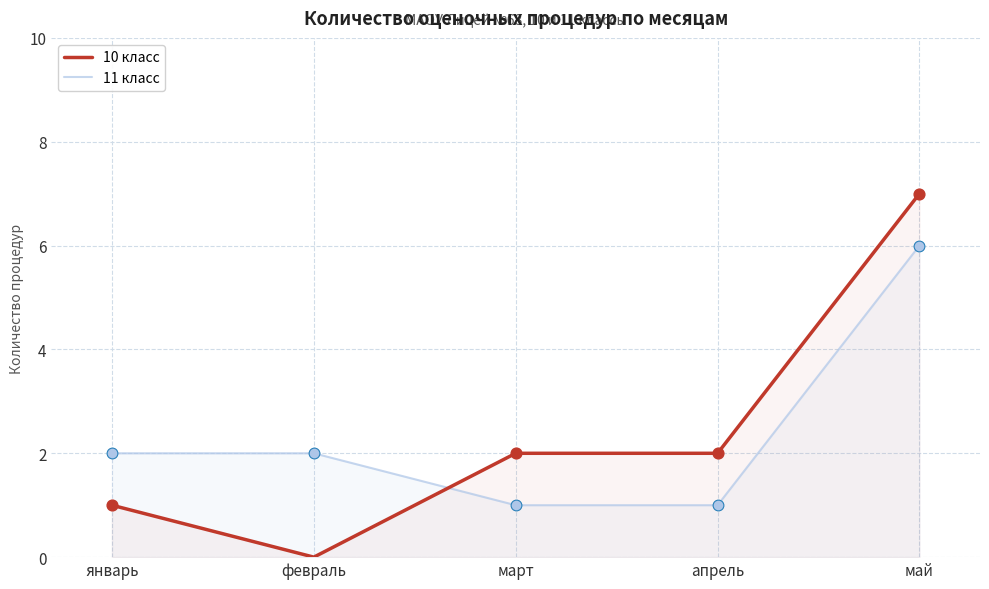

What is the total value across all series at май?

13